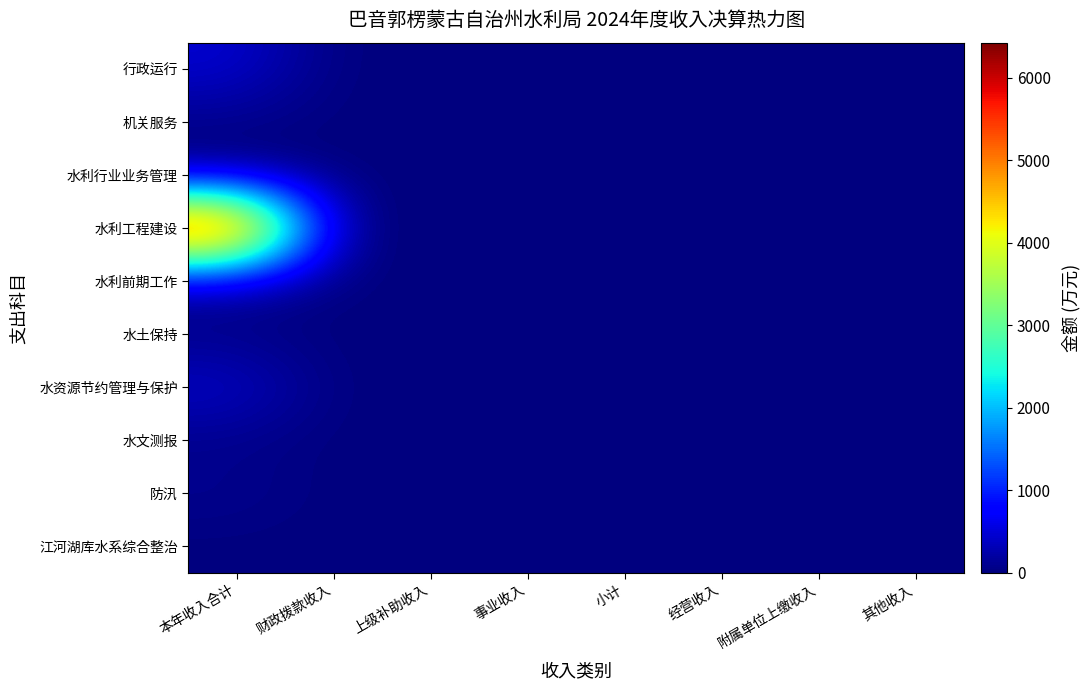

Reading left to right, what are all the values shown in this chart?

行政运行: 本年收入合计=470.4	财政拨款收入=0.0	上级补助收入=0.0	事业收入=0.0	小计=0.0	经营收入=0.0	附属单位上缴收入=0.0	其他收入=0.0
机关服务: 本年收入合计=66.4	财政拨款收入=0.0	上级补助收入=0.0	事业收入=0.0	小计=0.0	经营收入=0.0	附属单位上缴收入=0.0	其他收入=0.0
水利行业业务管理: 本年收入合计=14.2	财政拨款收入=0.0	上级补助收入=0.0	事业收入=0.0	小计=0.0	经营收入=0.0	附属单位上缴收入=0.0	其他收入=0.0
水利工程建设: 本年收入合计=6424.4	财政拨款收入=0.0	上级补助收入=0.0	事业收入=0.0	小计=0.0	经营收入=0.0	附属单位上缴收入=0.0	其他收入=0.0
水利前期工作: 本年收入合计=261.9	财政拨款收入=0.0	上级补助收入=0.0	事业收入=0.0	小计=0.0	经营收入=0.0	附属单位上缴收入=0.0	其他收入=0.0
水土保持: 本年收入合计=33.7	财政拨款收入=0.0	上级补助收入=0.0	事业收入=0.0	小计=0.0	经营收入=0.0	附属单位上缴收入=0.0	其他收入=0.0
水资源节约管理与保护: 本年收入合计=441.2	财政拨款收入=0.0	上级补助收入=0.0	事业收入=0.0	小计=0.0	经营收入=0.0	附属单位上缴收入=0.0	其他收入=0.0
水文测报: 本年收入合计=64.5	财政拨款收入=0.0	上级补助收入=0.0	事业收入=0.0	小计=0.0	经营收入=0.0	附属单位上缴收入=0.0	其他收入=0.0
防汛: 本年收入合计=101.8	财政拨款收入=0.0	上级补助收入=0.0	事业收入=0.0	小计=0.0	经营收入=0.0	附属单位上缴收入=0.0	其他收入=0.0
江河湖库水系综合整治: 本年收入合计=2.0	财政拨款收入=0.0	上级补助收入=0.0	事业收入=0.0	小计=0.0	经营收入=0.0	附属单位上缴收入=0.0	其他收入=0.0